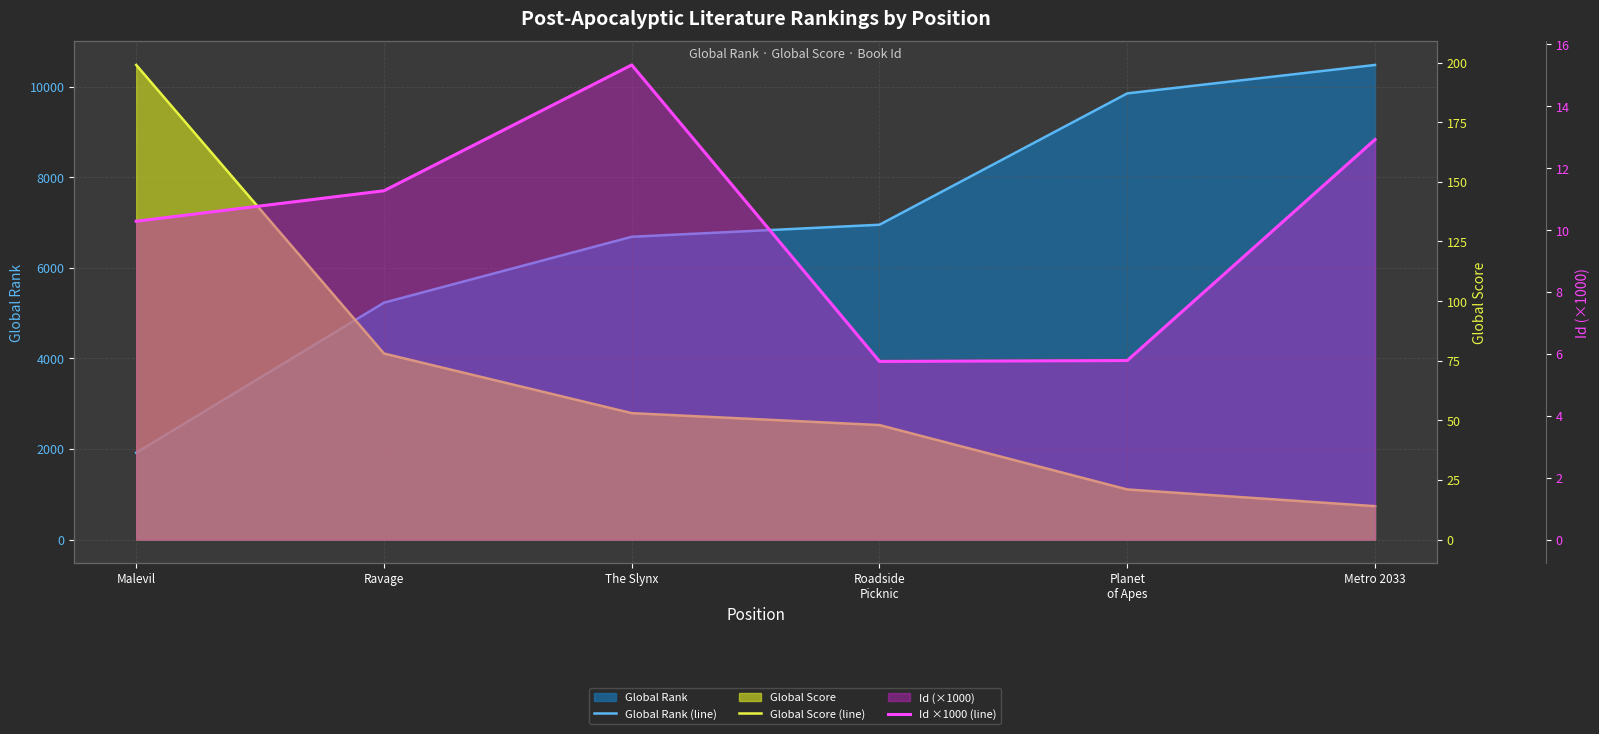

Which series changed the most between Ravage and The Slynx?

Global Rank (line)